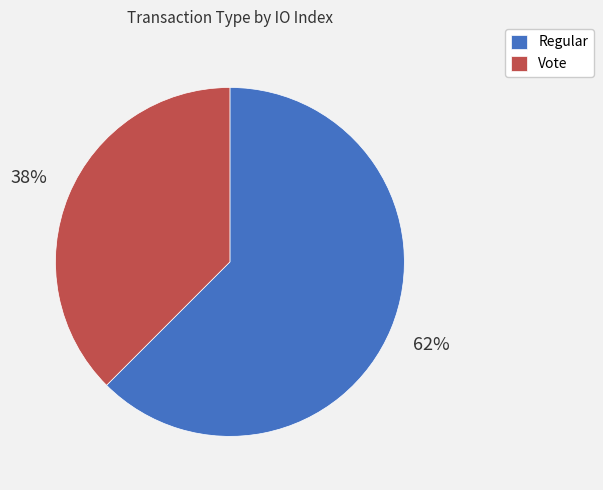

Count the number of slices in the pie.

2